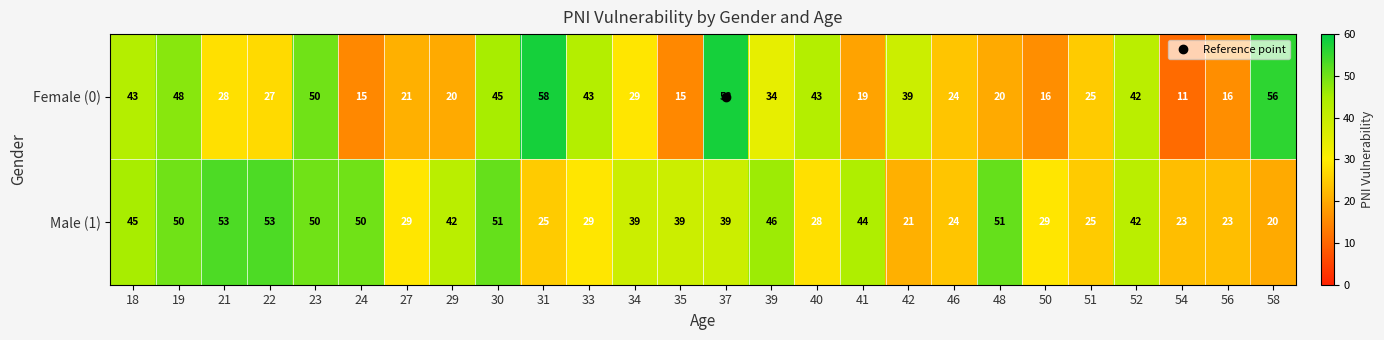

Which series has the largest range (max minus min)?

Female (0)